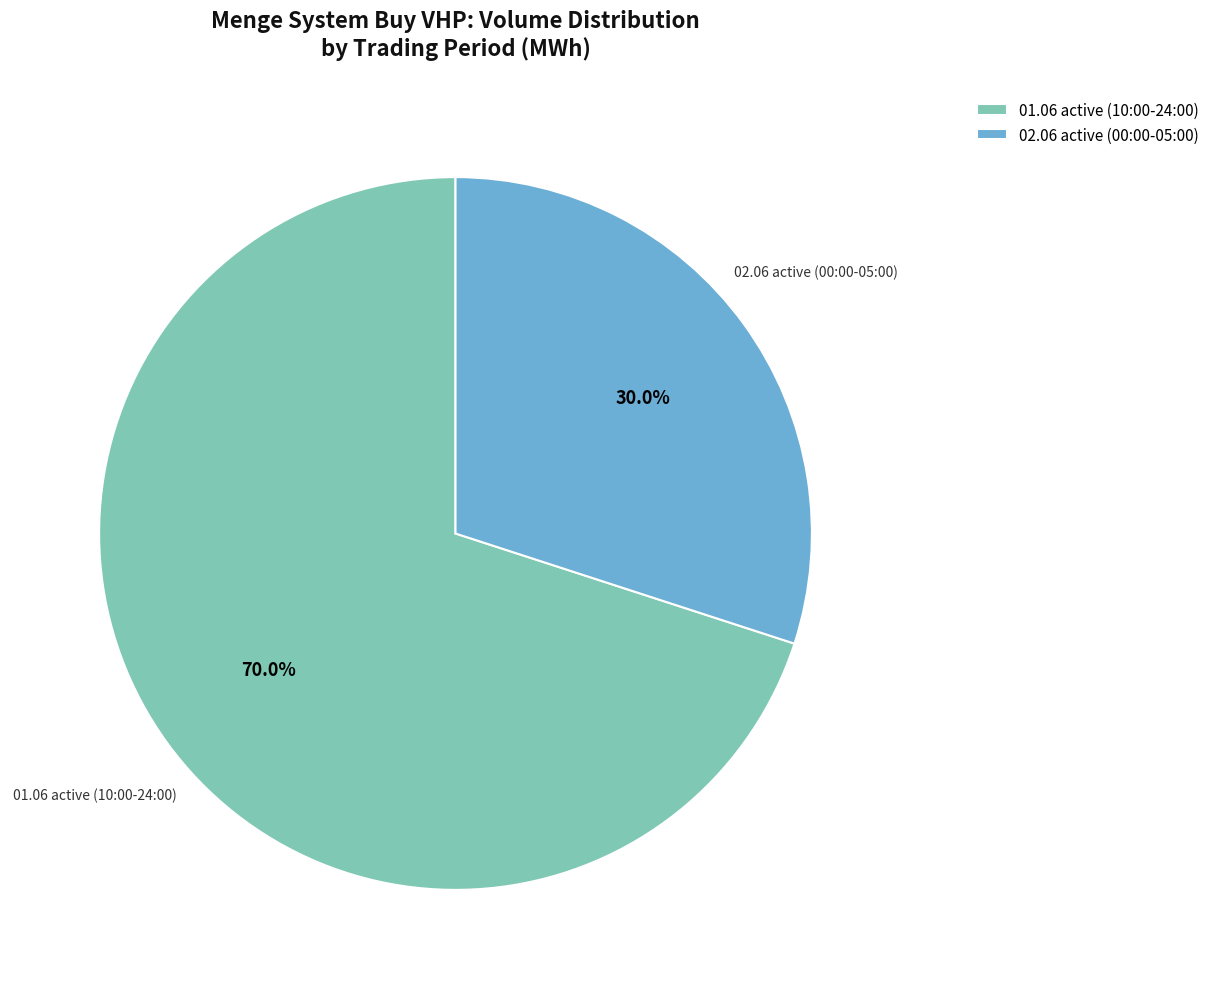

What is the smallest slice in the pie chart?

02.06 active (00:00-05:00)